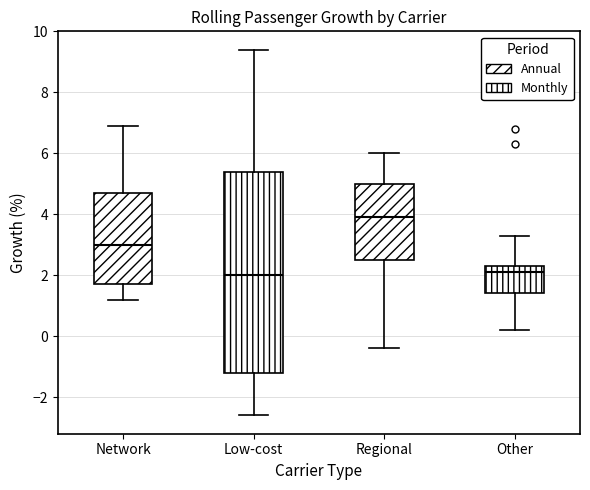

Which box is the tallest, from its lower edge to its upper edge?

Low-cost